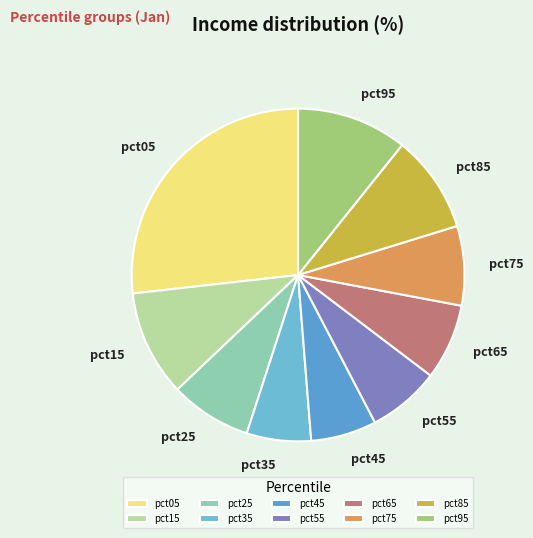

Is there a majority slice in this chart?

No